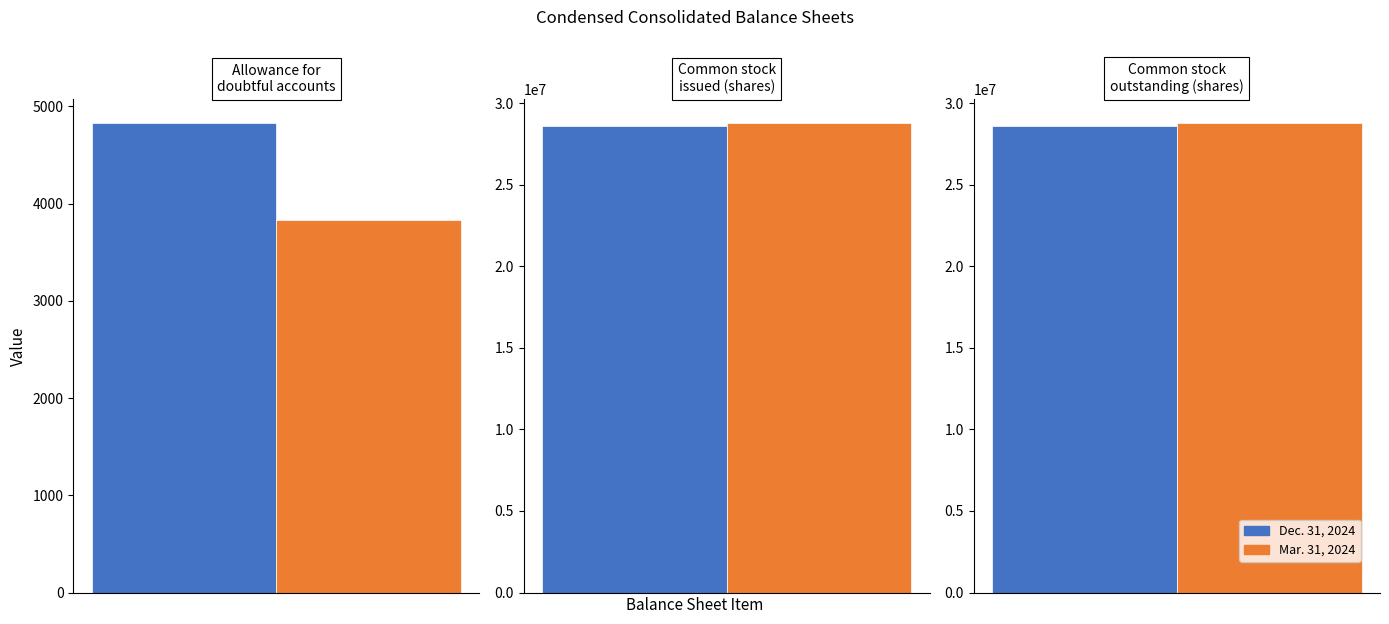

Reading left to right, list all the values displayed in this chart.

Dec. 31, 2024: 4830	28609335	28609335
Mar. 31, 2024: 3827	28799110	28799110